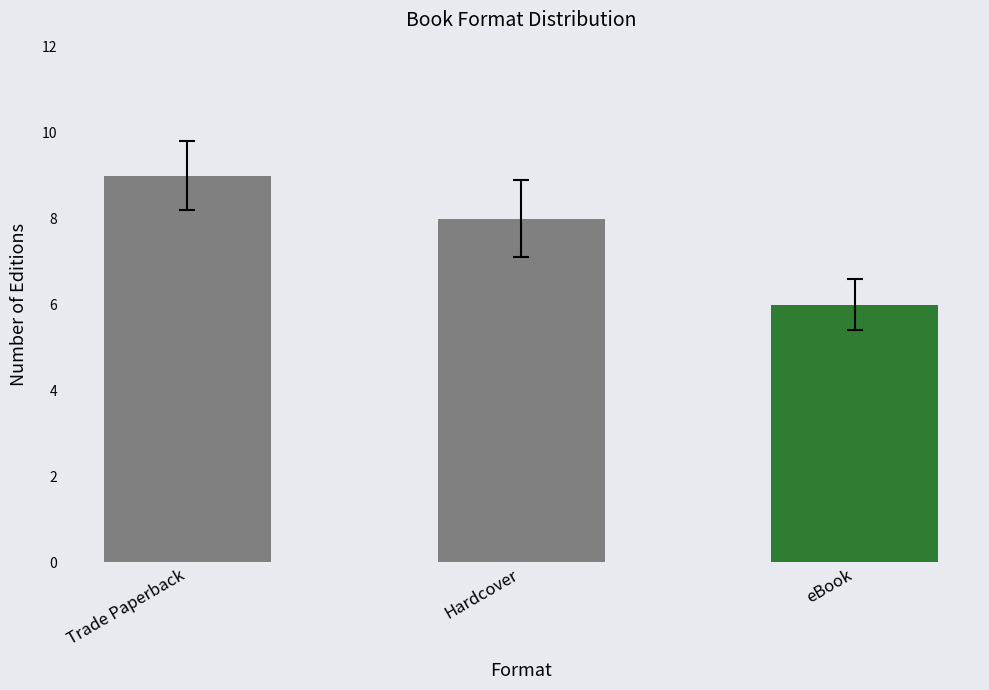

List the labels in order of value, largest first.

Trade Paperback, Hardcover, eBook